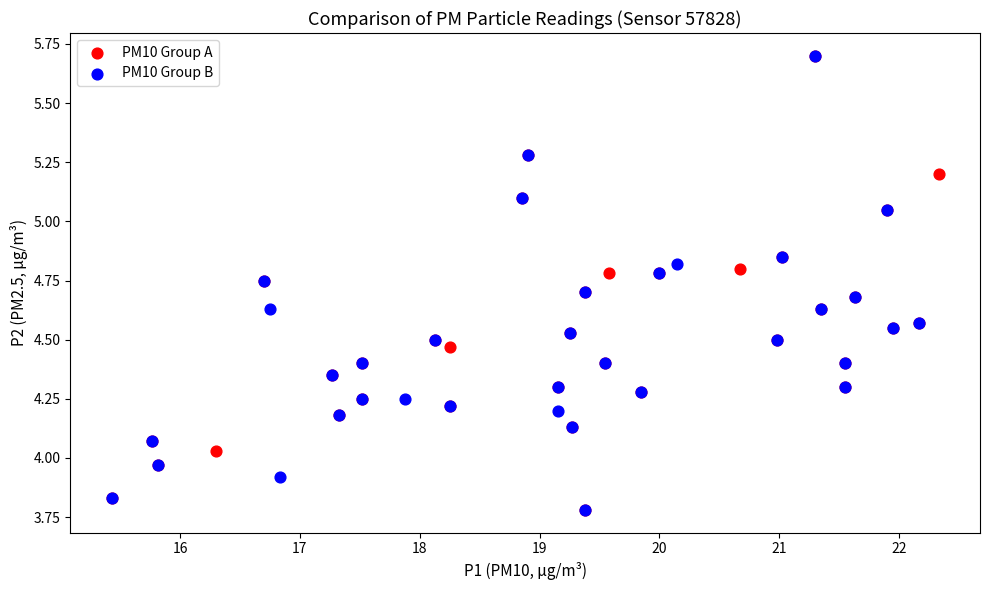

What are all the series names shown in the legend?

PM10 Group A, PM10 Group B